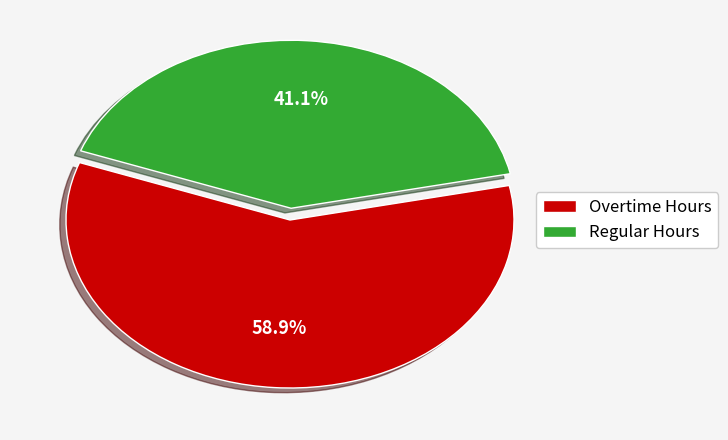

How many slices are in this pie chart?

2